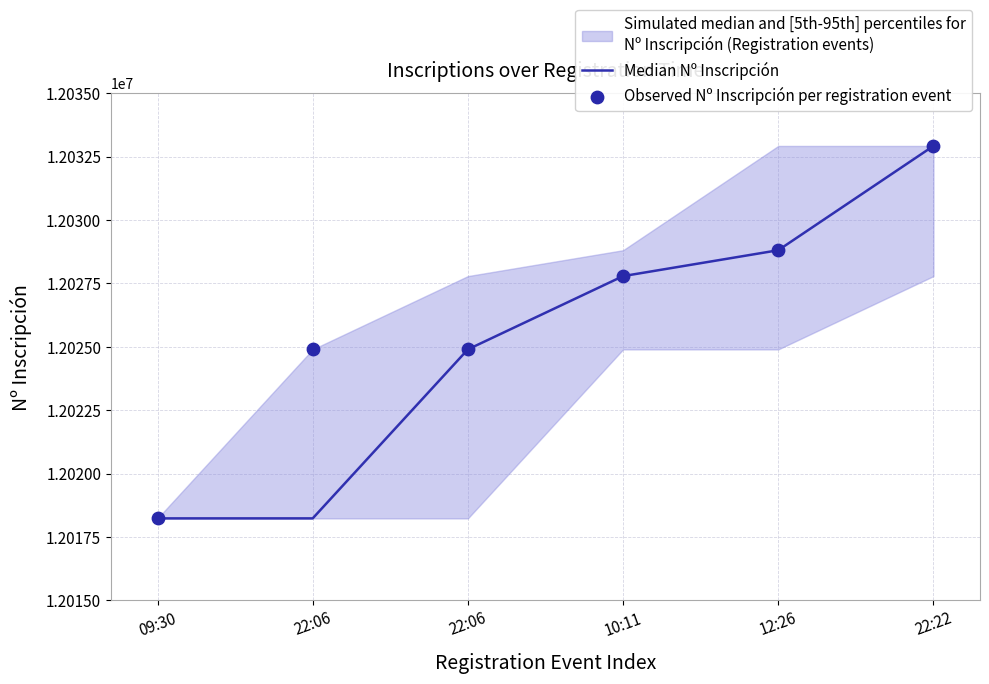

Which series has the largest total across all categories?

Observed Nº Inscripción per registration event